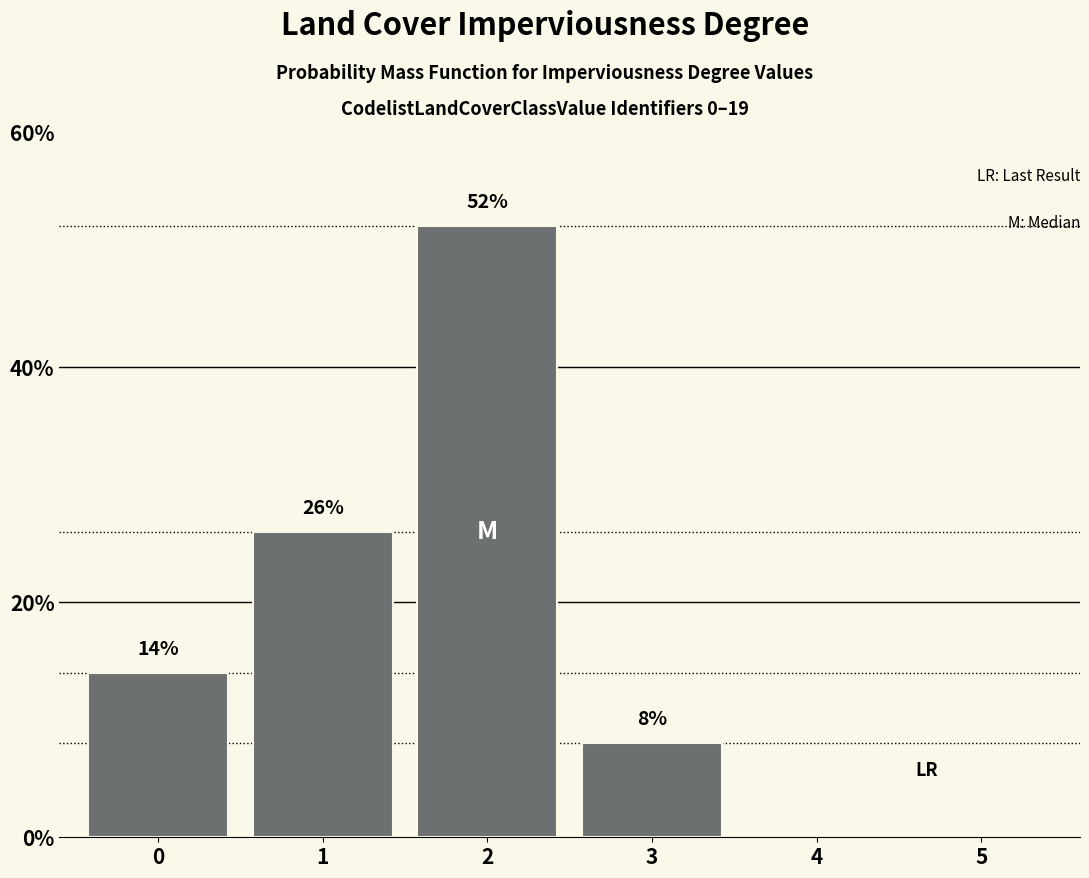

Reading left to right, extract all data points from this chart.

0=14	1=26	2=52	3=8	4=0	5=0